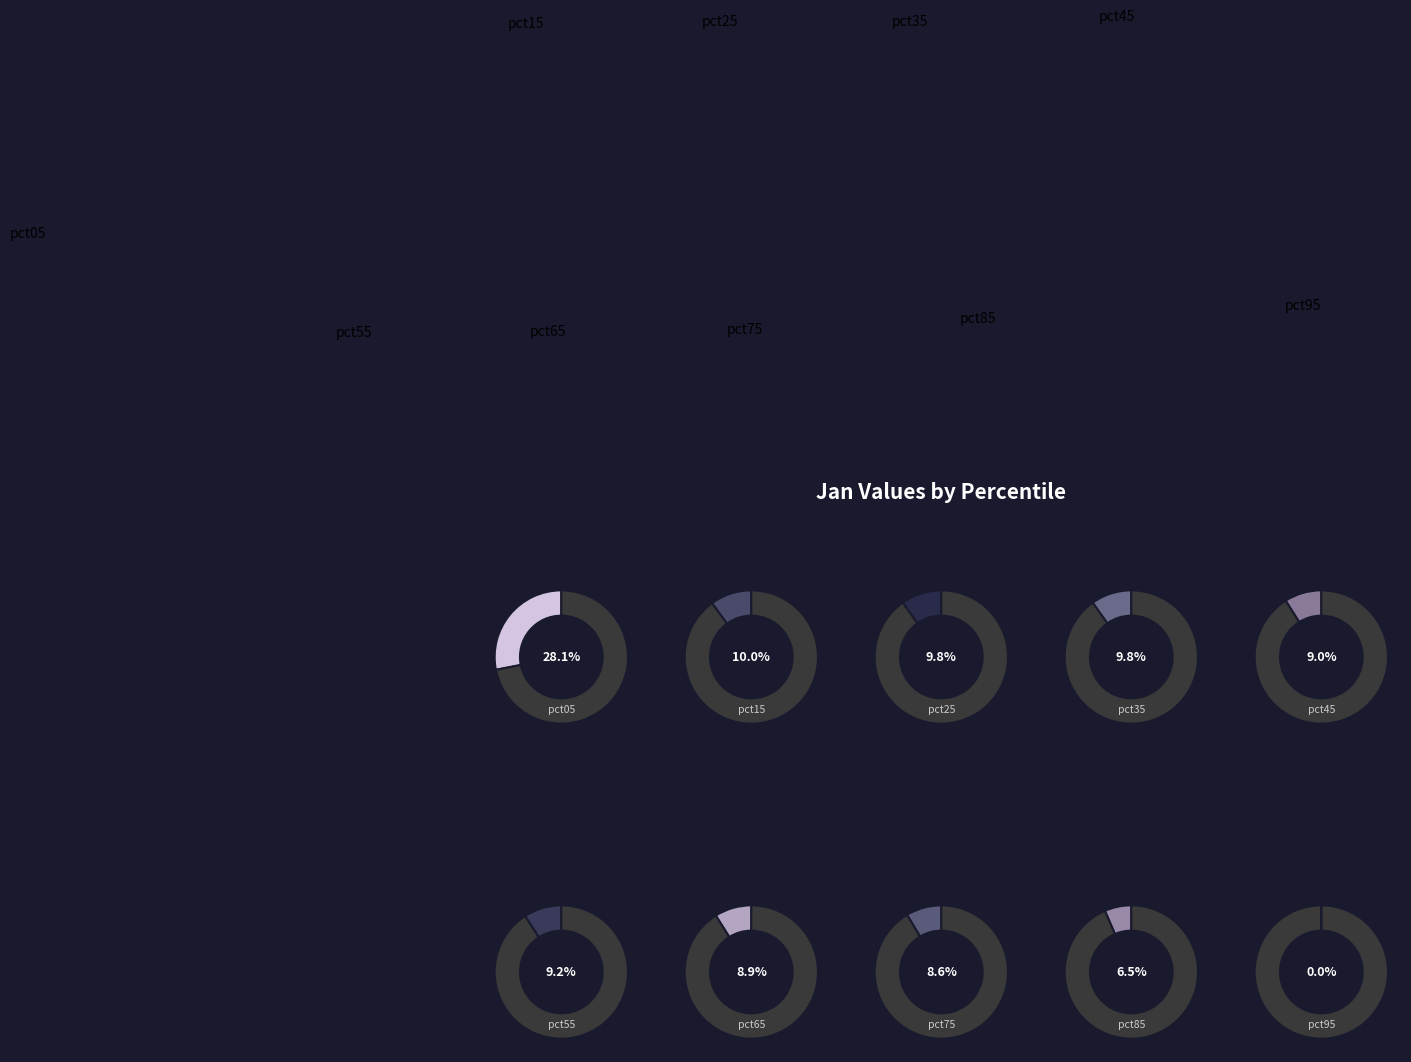

What is the largest slice in the pie chart?

pct05